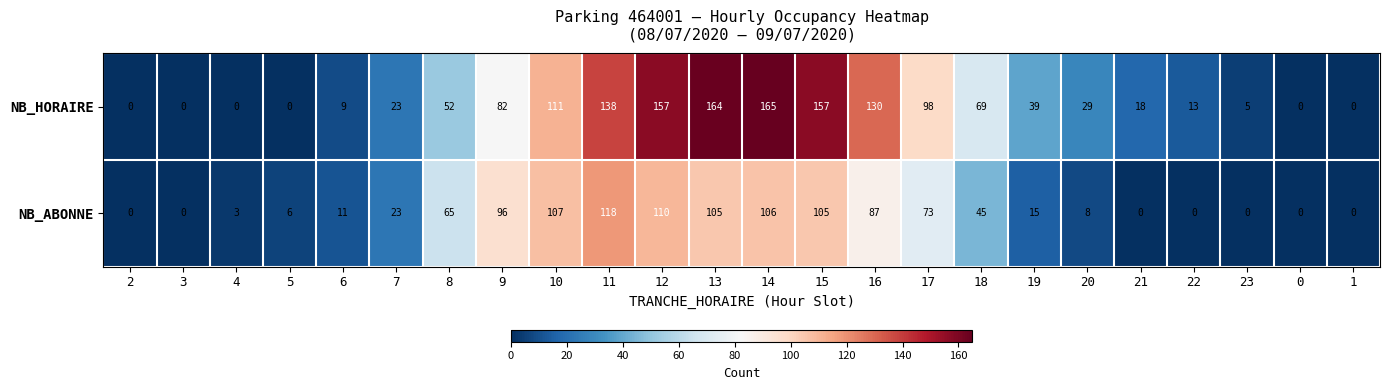

At which label does NB_HORAIRE first exceed 39?

8